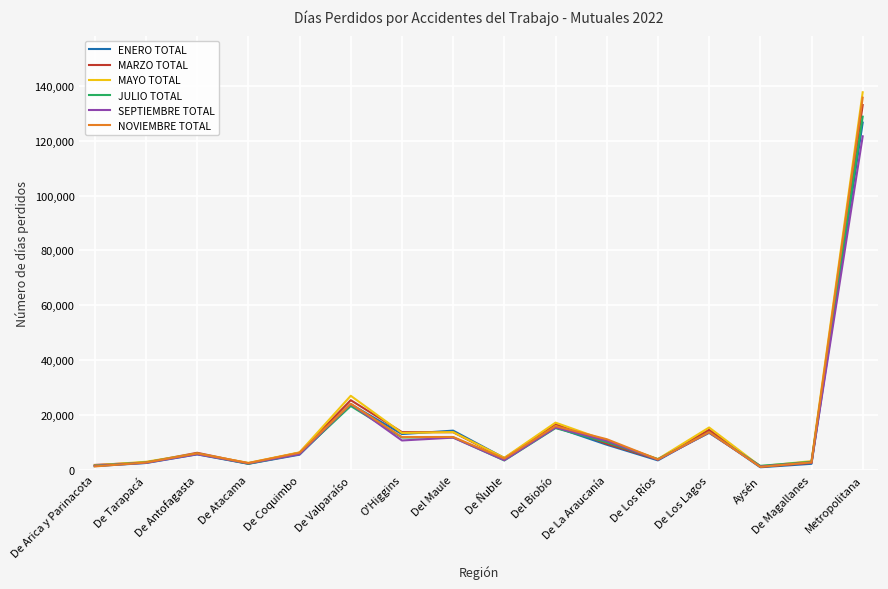

At which label is SEPTIEMBRE TOTAL closest to 61390?

De Valparaíso